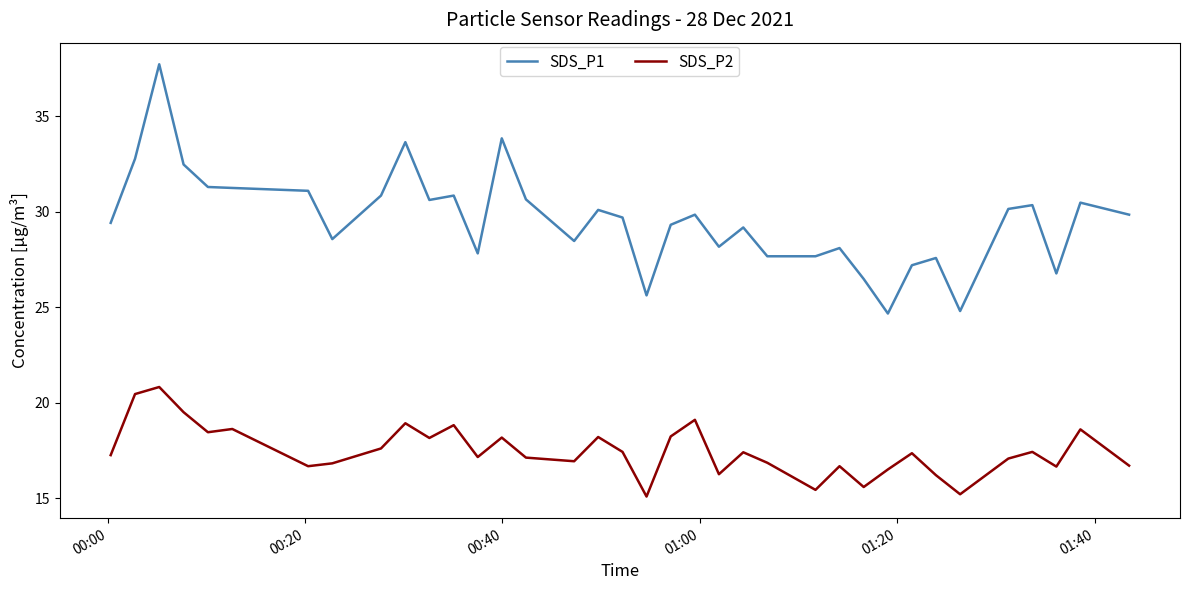

True or false: SDS_P1 has more than 2 points higher than both neighbors.

True